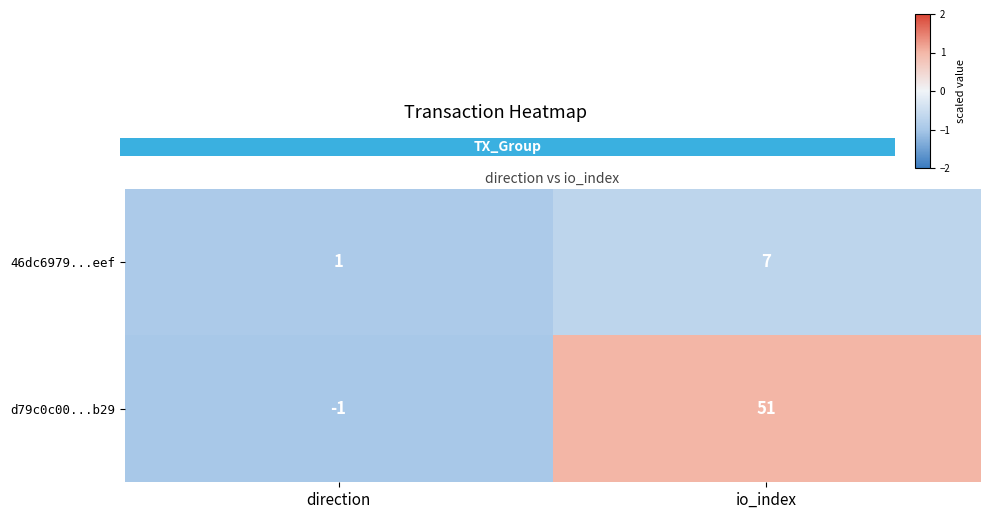

At which category is the sum across all series the highest?

io_index